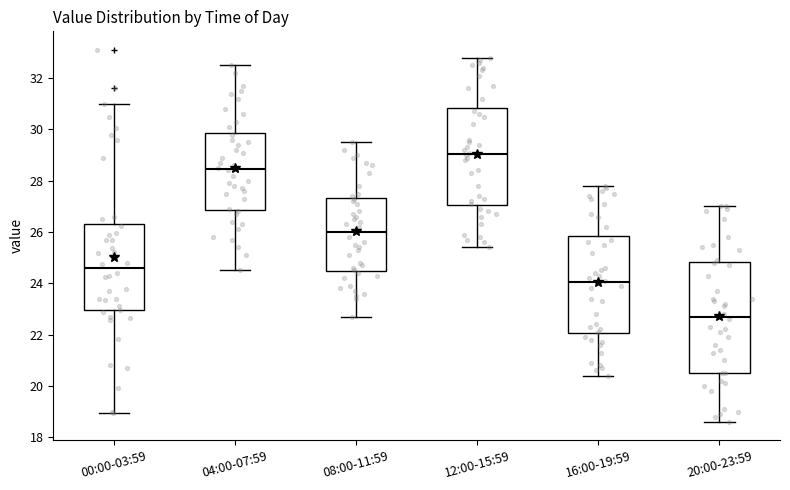

Where does the lower whisker of the box for 08:00-11:59 end on the y-axis? The values are not printed on the chart, so give them approximately, as read against the axis.

22.8